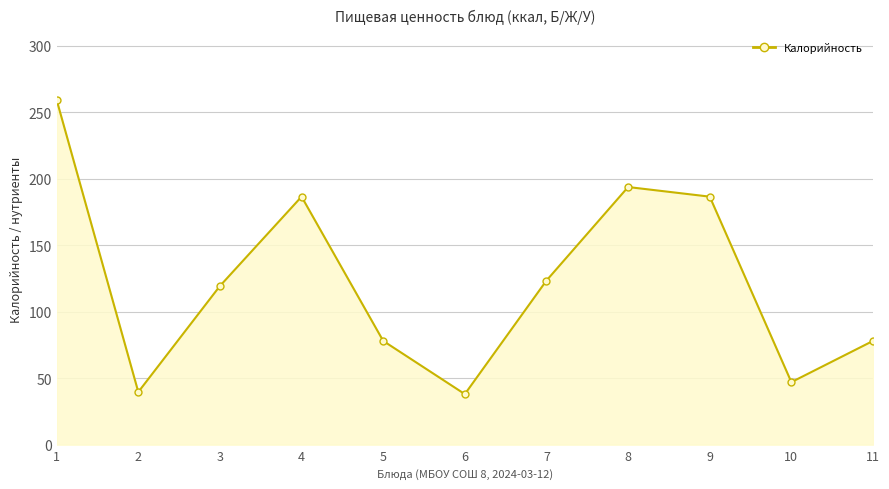

Is it true that the value at 4 is 69.3?

False